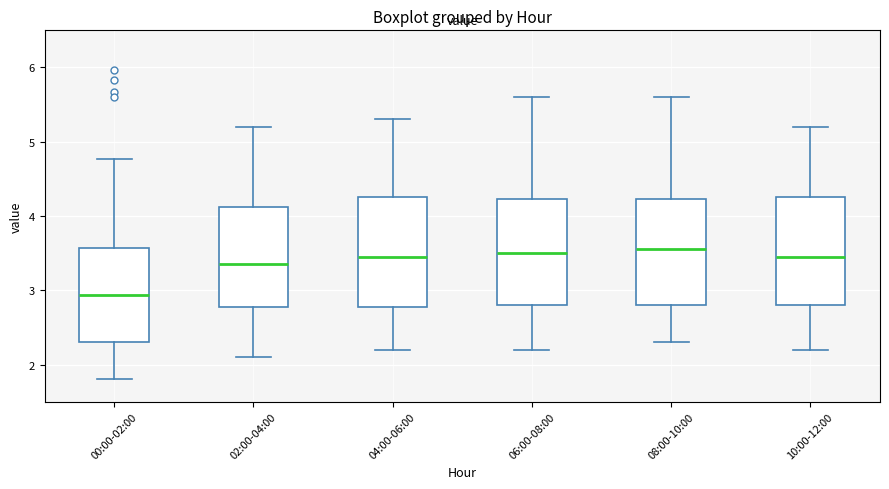

Reading left to right, read every box against the y-axis: the position of its median line, the range the box covers, and the ends of its whiskers. The values are not printed on the chart, so give them approximately, as read against the axis.

00:00-02:00: median 2.9, box 2.3 to 3.6, whiskers 1.8 to 4.8
02:00-04:00: median 3.4, box 2.8 to 4.1, whiskers 2.1 to 5.2
04:00-06:00: median 3.5, box 2.8 to 4.3, whiskers 2.2 to 5.3
06:00-08:00: median 3.5, box 2.8 to 4.2, whiskers 2.2 to 5.6
08:00-10:00: median 3.6, box 2.8 to 4.2, whiskers 2.3 to 5.6
10:00-12:00: median 3.5, box 2.8 to 4.3, whiskers 2.2 to 5.2